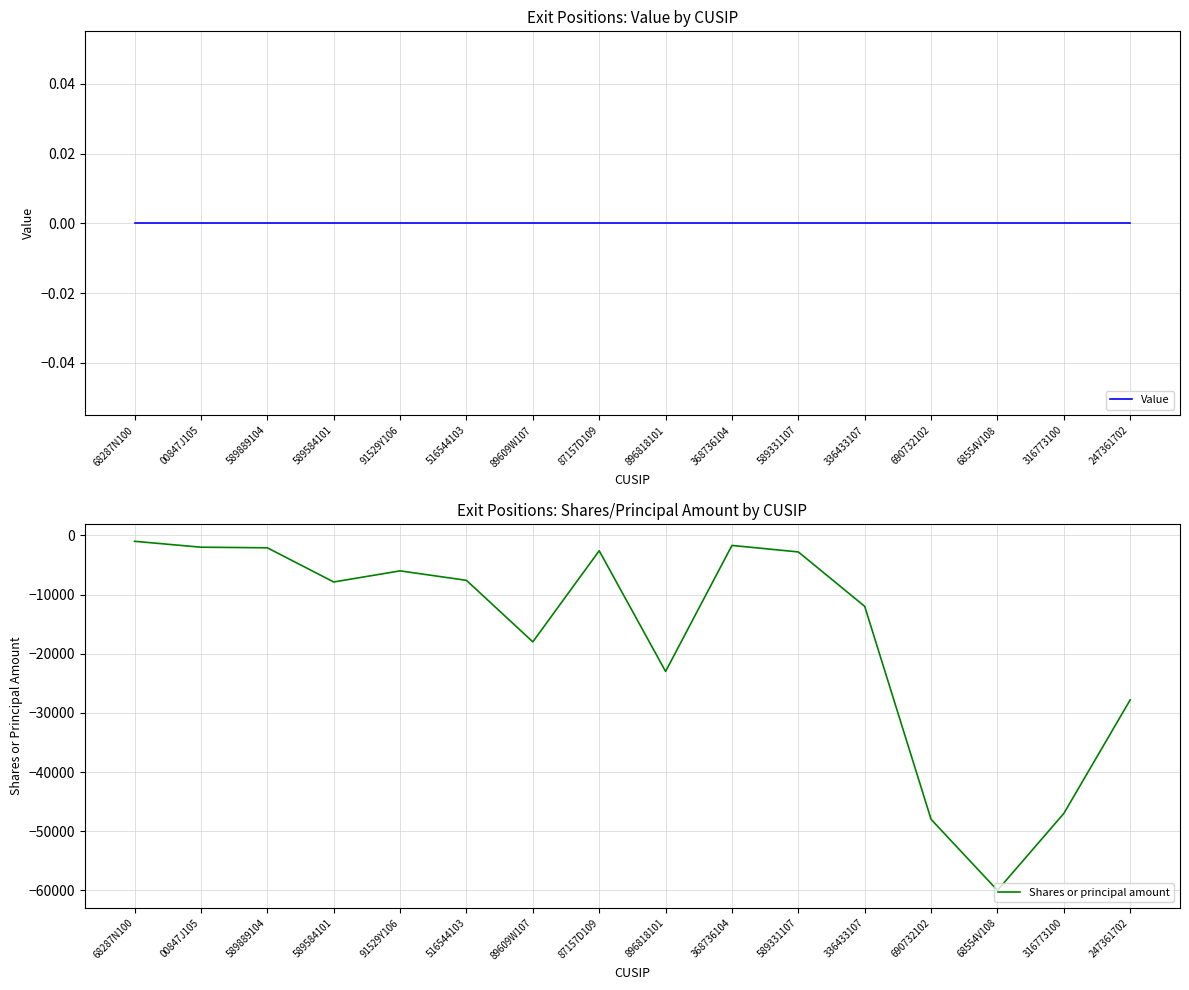

What is the total value across all series at 516544103?

-7600